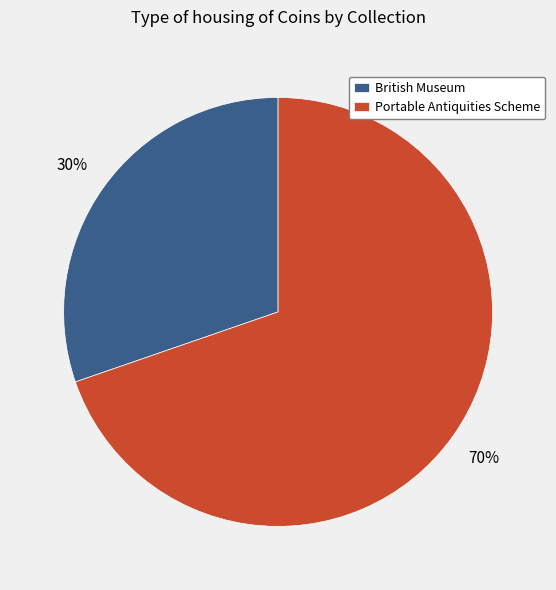

Approximately how many times larger is the value at Portable Antiquities Scheme compared to British Museum?

2.3